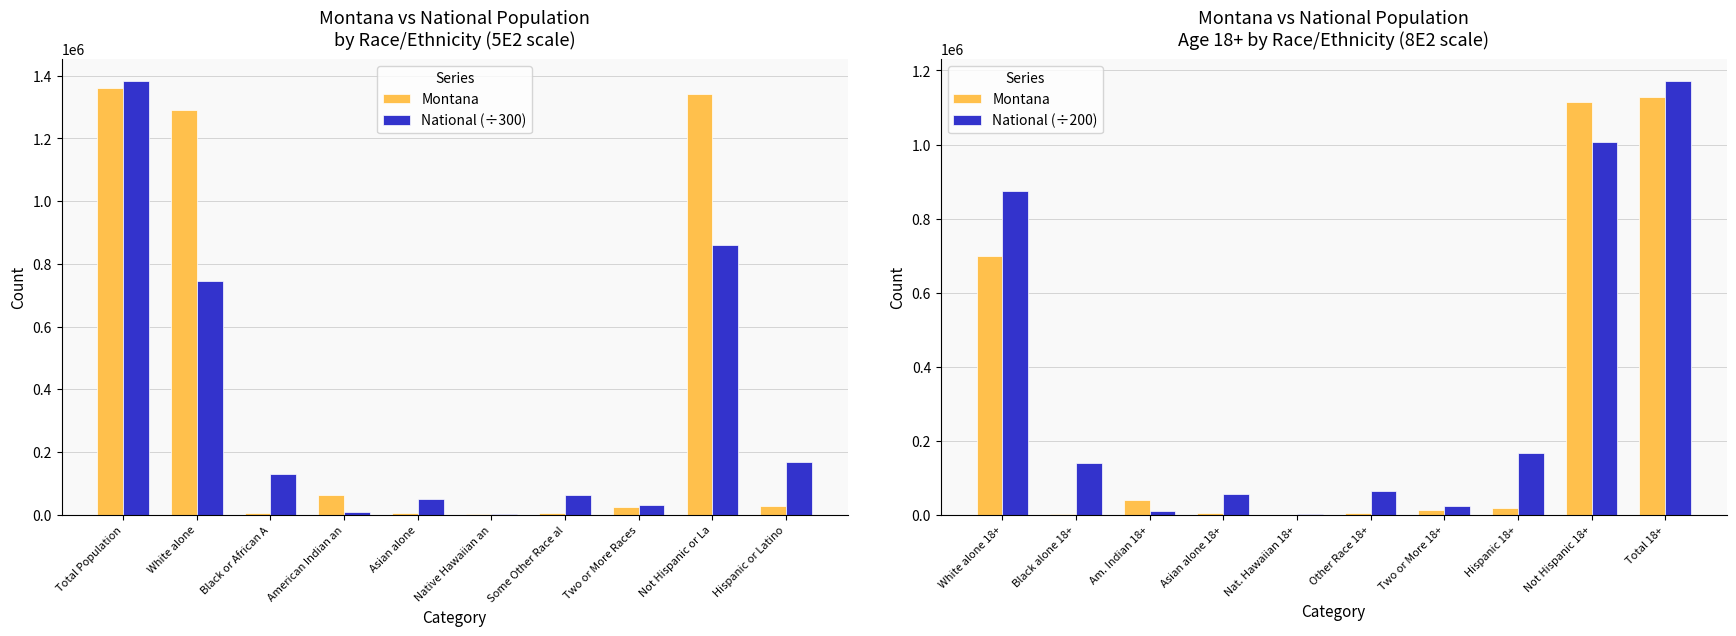

At which label does Montana first exceed 17420?

White alone 18+